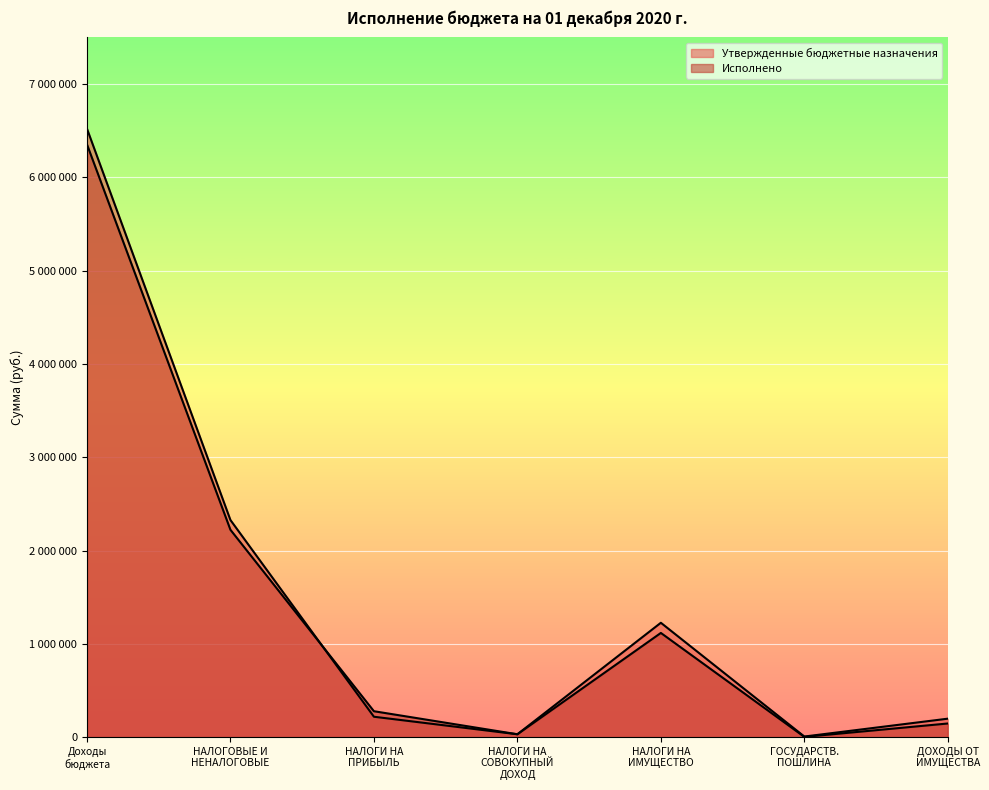

Does the chart display data point markers on the line(s)?

No